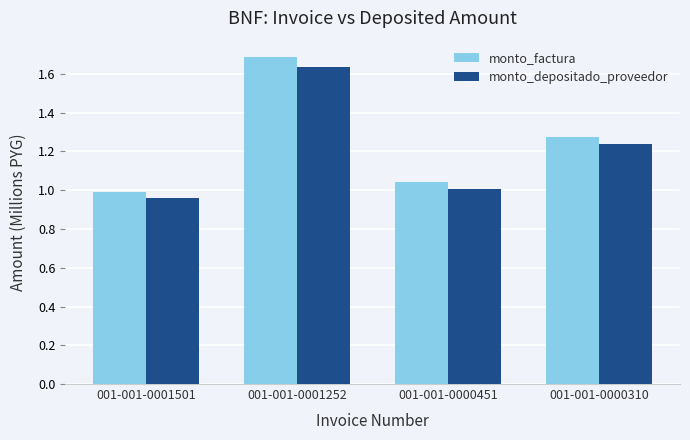

List the series in order of their peak value, highest first.

monto_factura, monto_depositado_proveedor